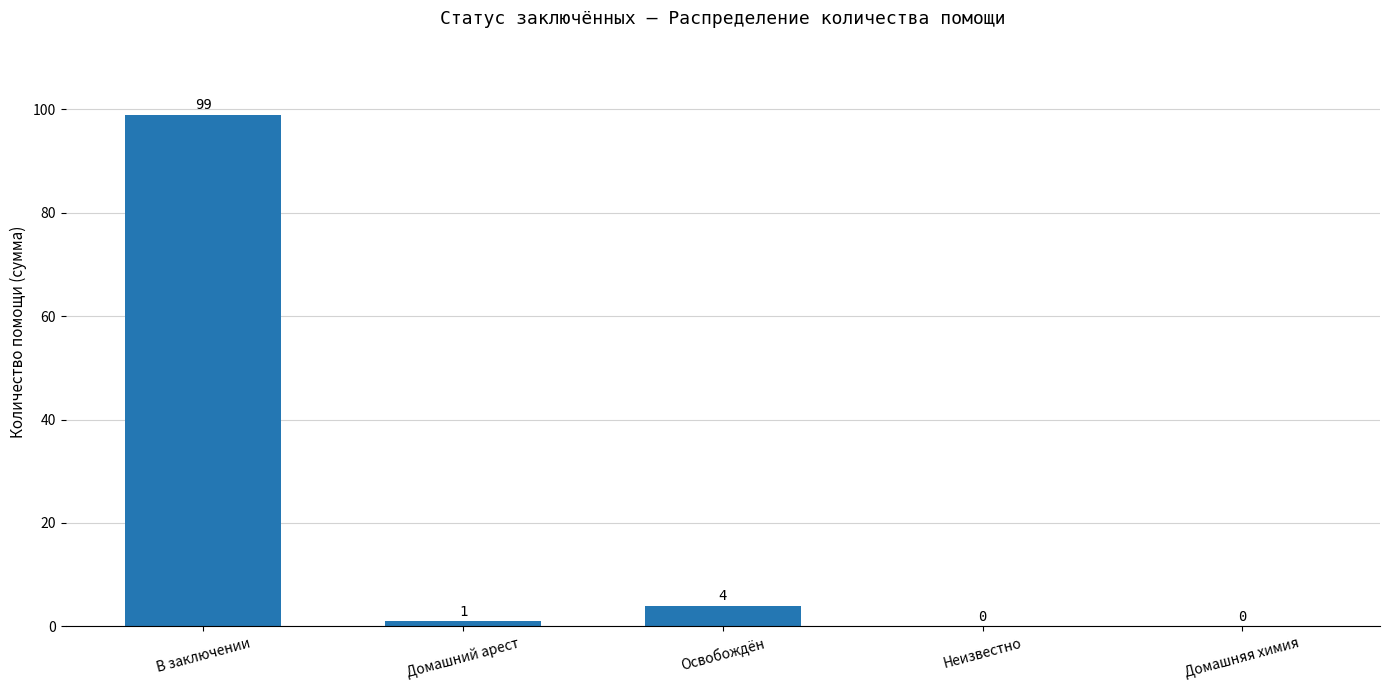

Where does the data first go above 1?

В заключении